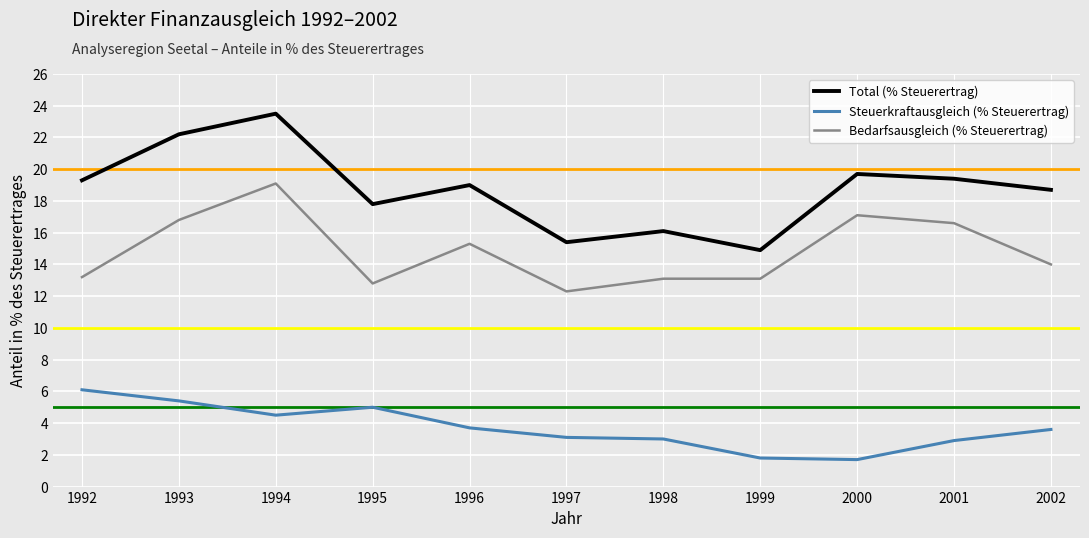

At which category does Steuerkraftausgleich (% Steuerertrag) reach its first local valley?

1994